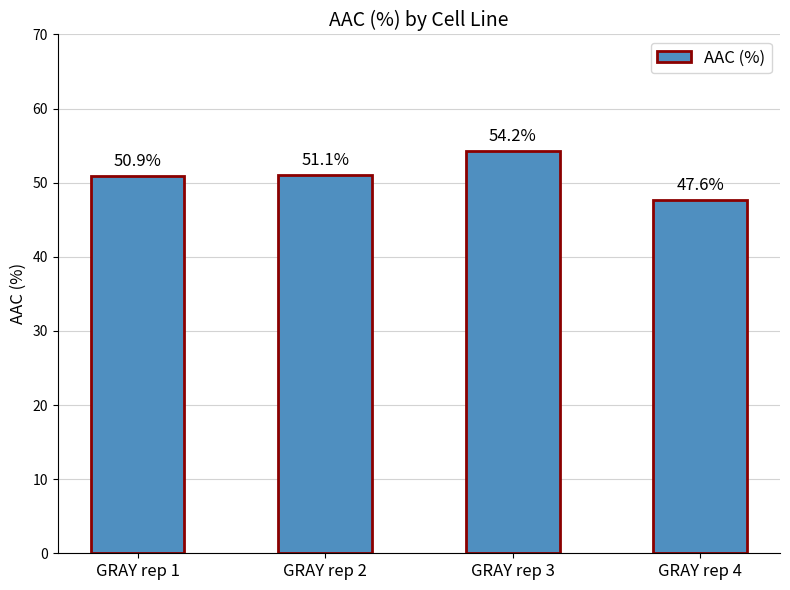

Where is the data nearest to the value 50?

GRAY rep 1